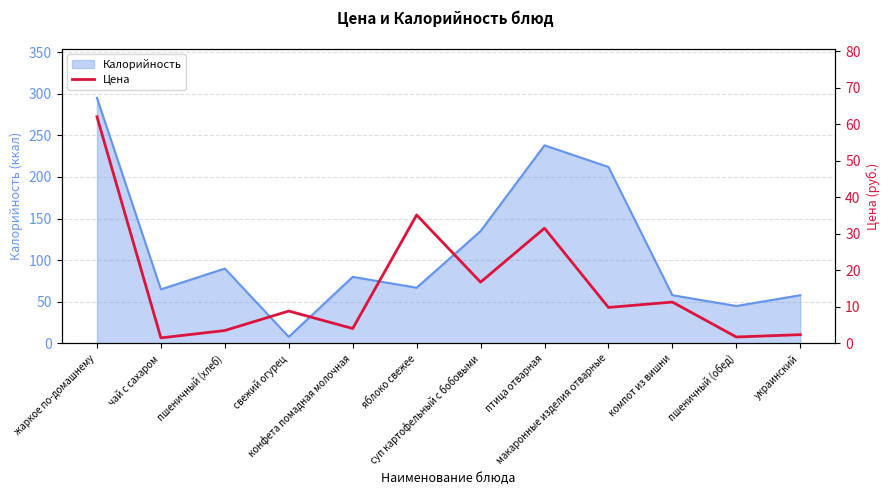

At which label does the data first exceed 9?

жаркое по-домашнему